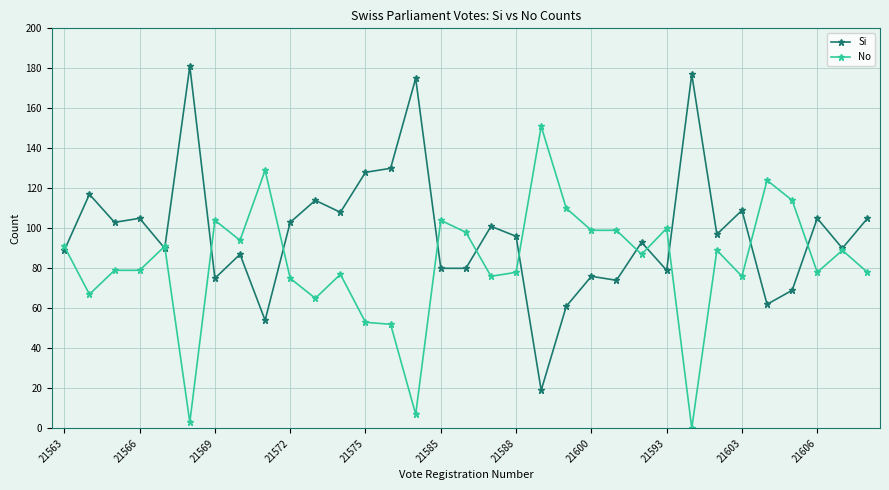

At how many categories does at least one series exceed 9?

33